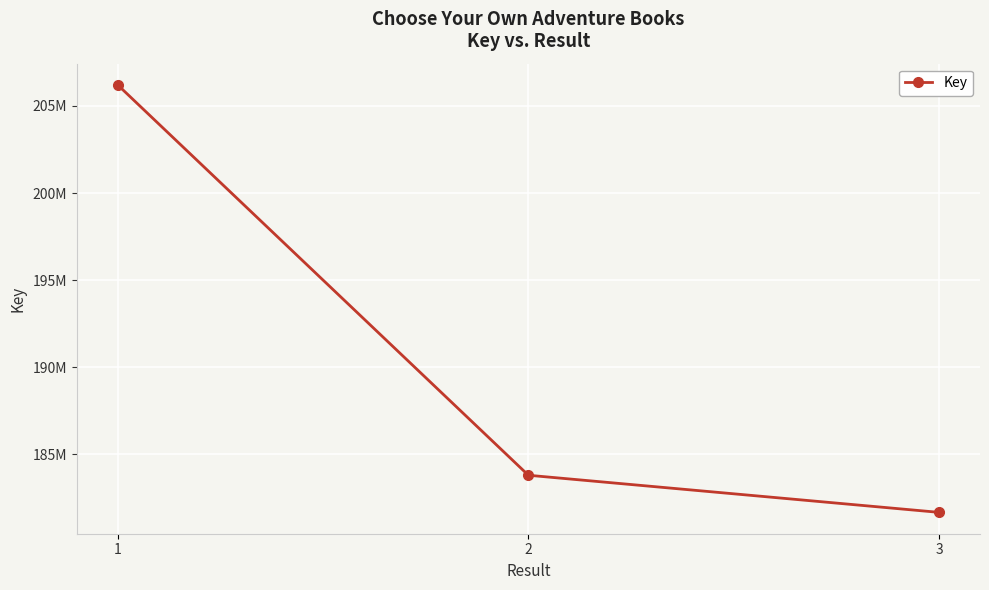

Does the chart have visible grid lines?

Yes